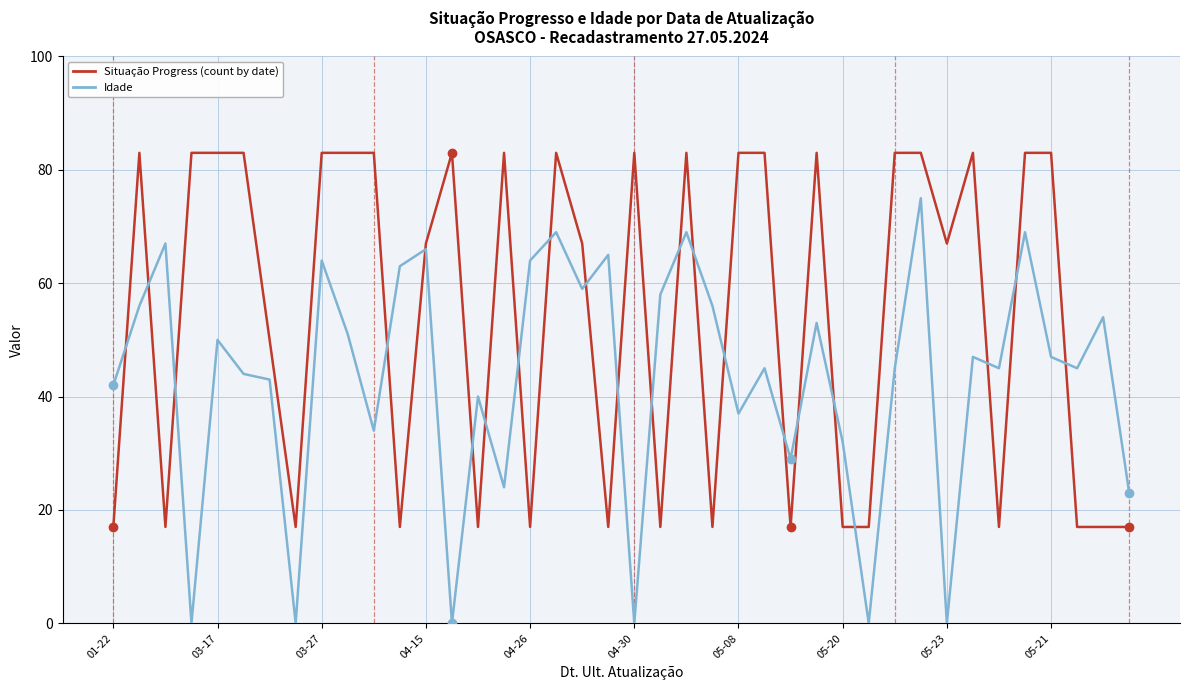

Which series has the largest total across all categories?

Situação Progress (count by date)